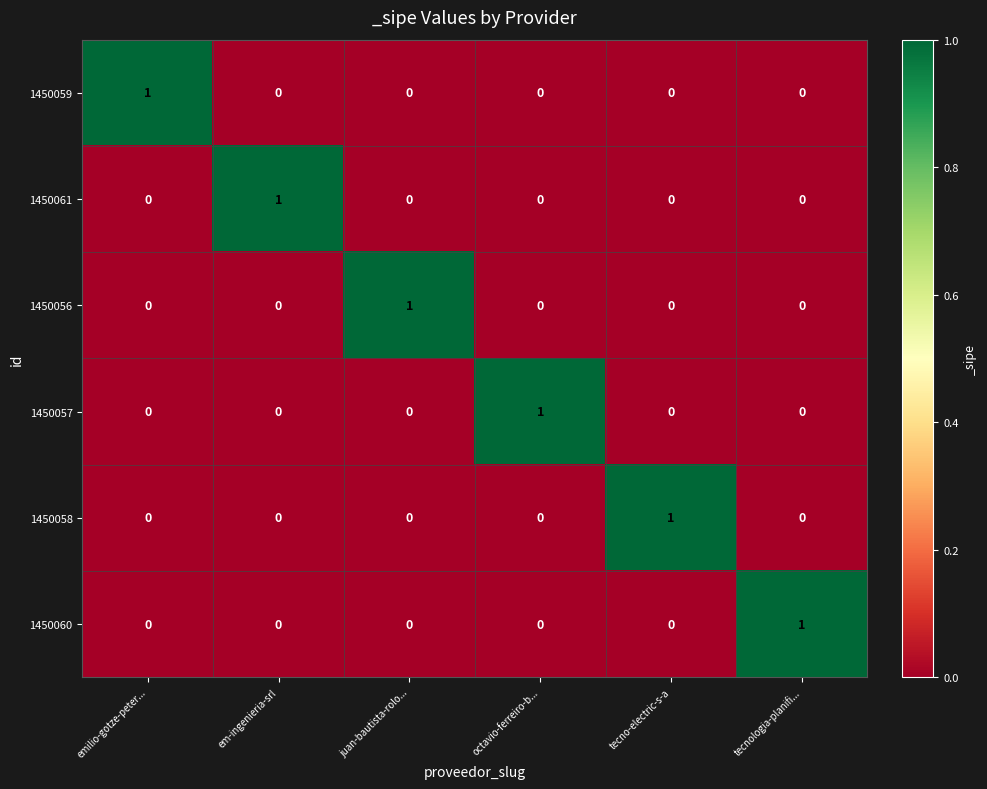

Which category has the highest value in the 1450056 series?

juan-bautista-rolo...